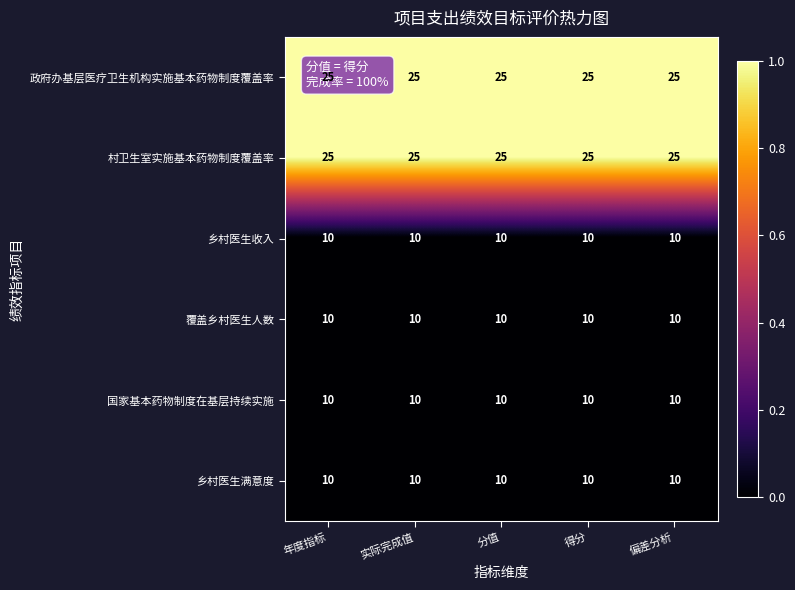

What is the total value across all series at 分值?

90